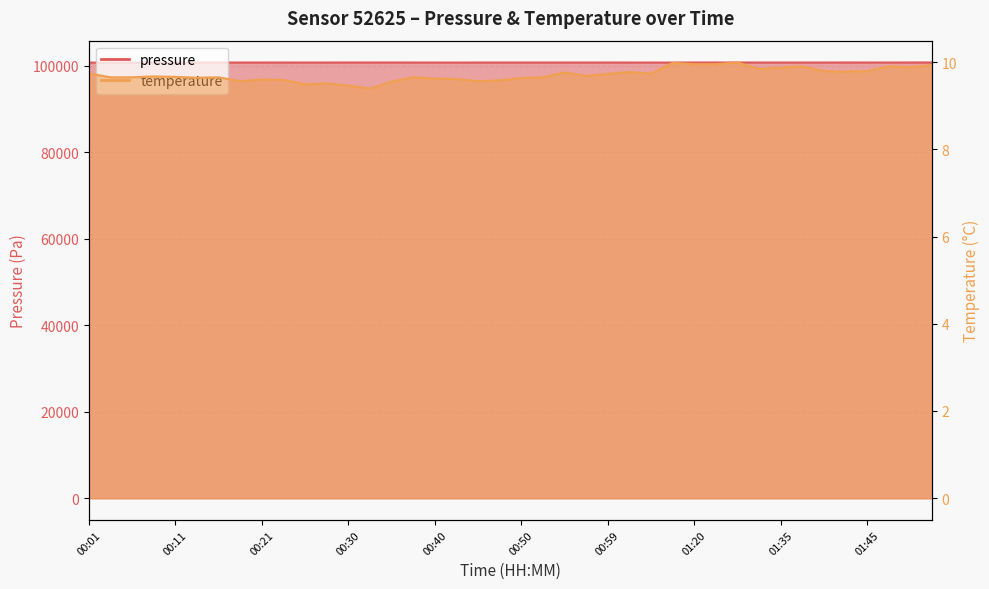

True or false: pressure and temperature cross at least once.

False